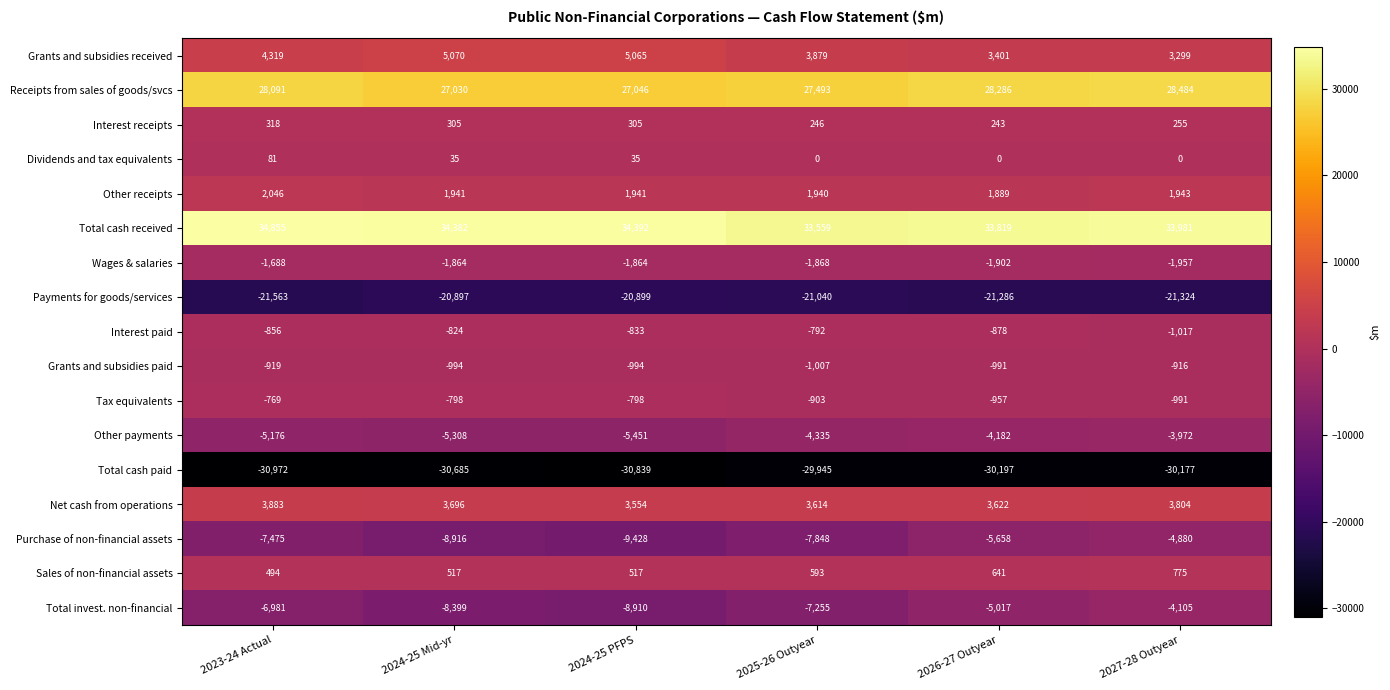

What is the greatest value displayed?

34855